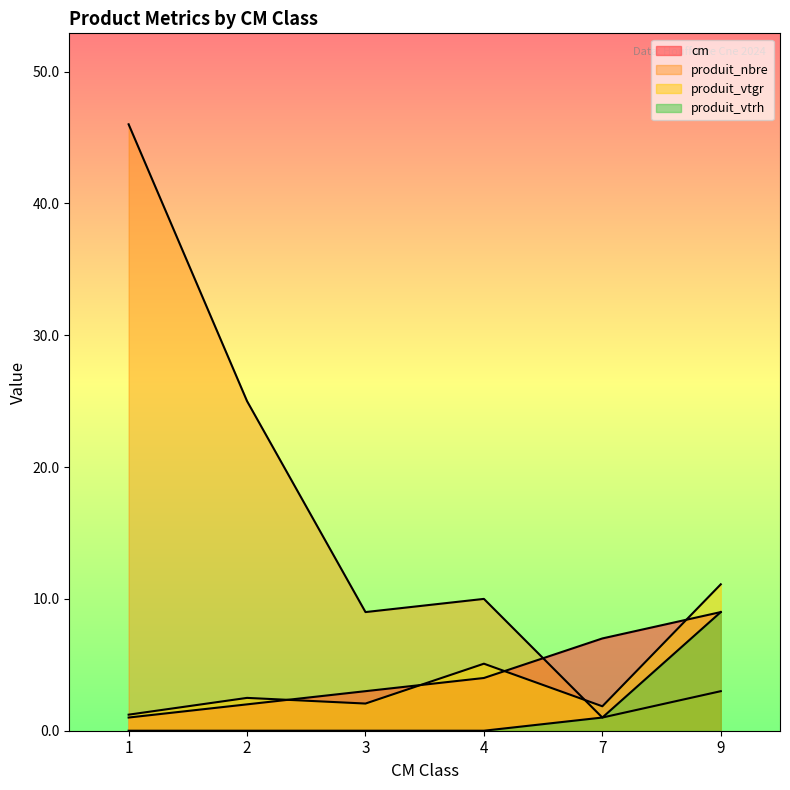

What is the value of the cm point at the 1st from the left?

1.0